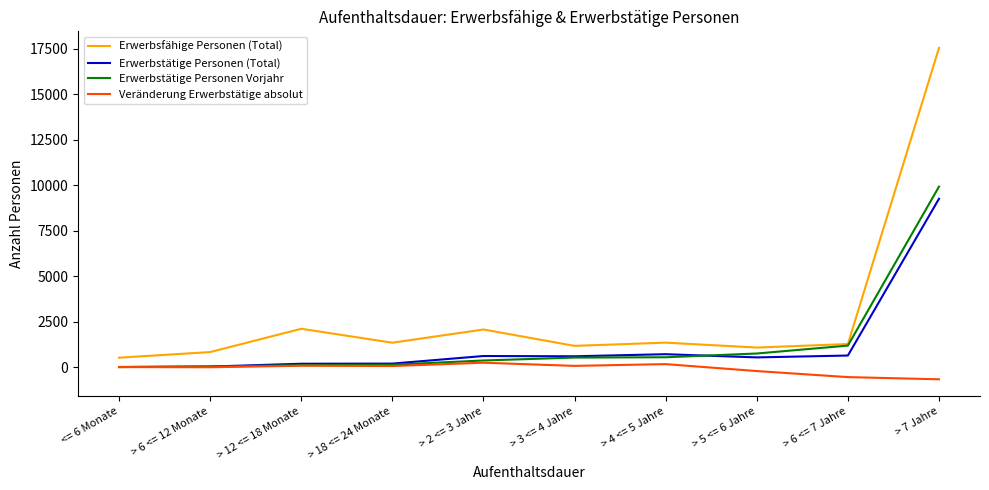

At how many categories does at least one series exceed 9973?

1